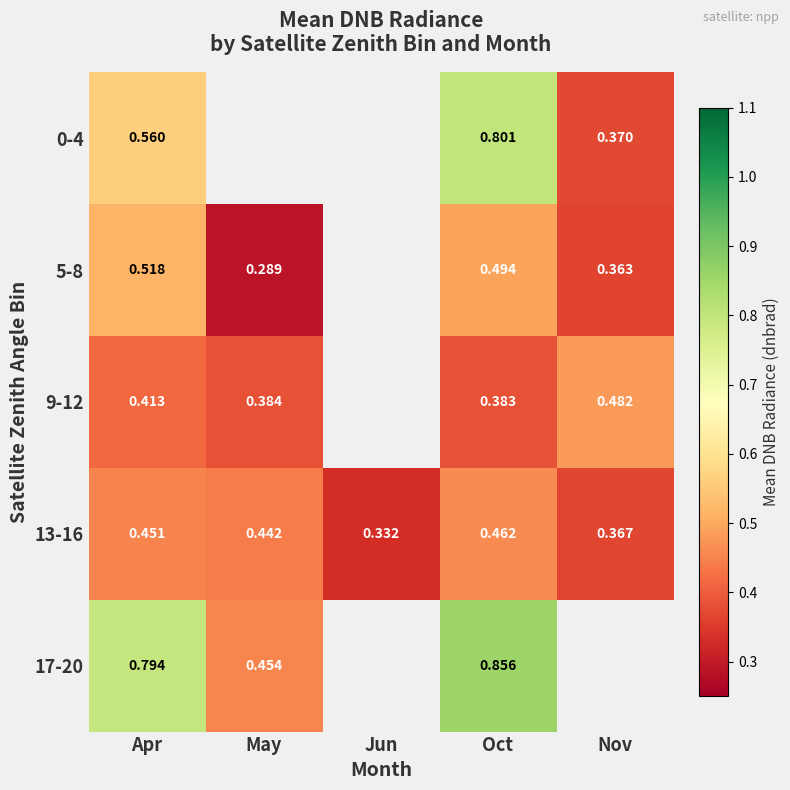

Is the value of 5-8 at Nov greater than the value of 17-20 at Apr?

No